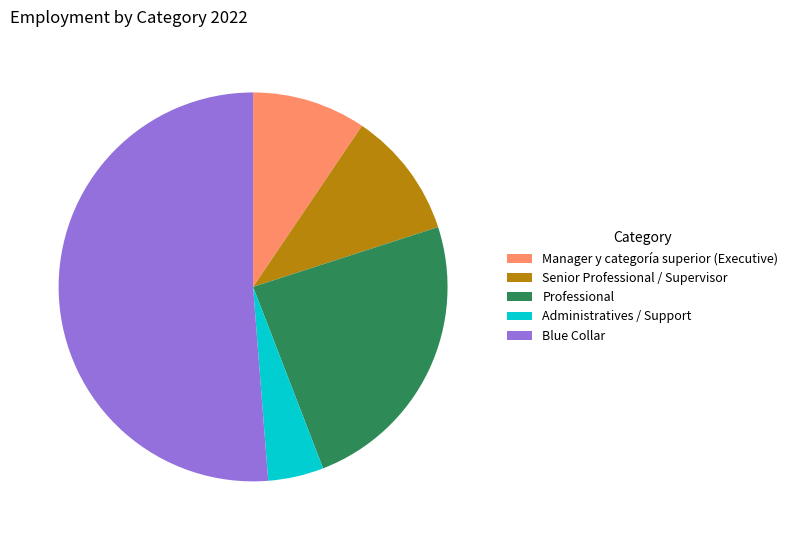

Is it true that Senior Professional / Supervisor is 4% of the pie?

False